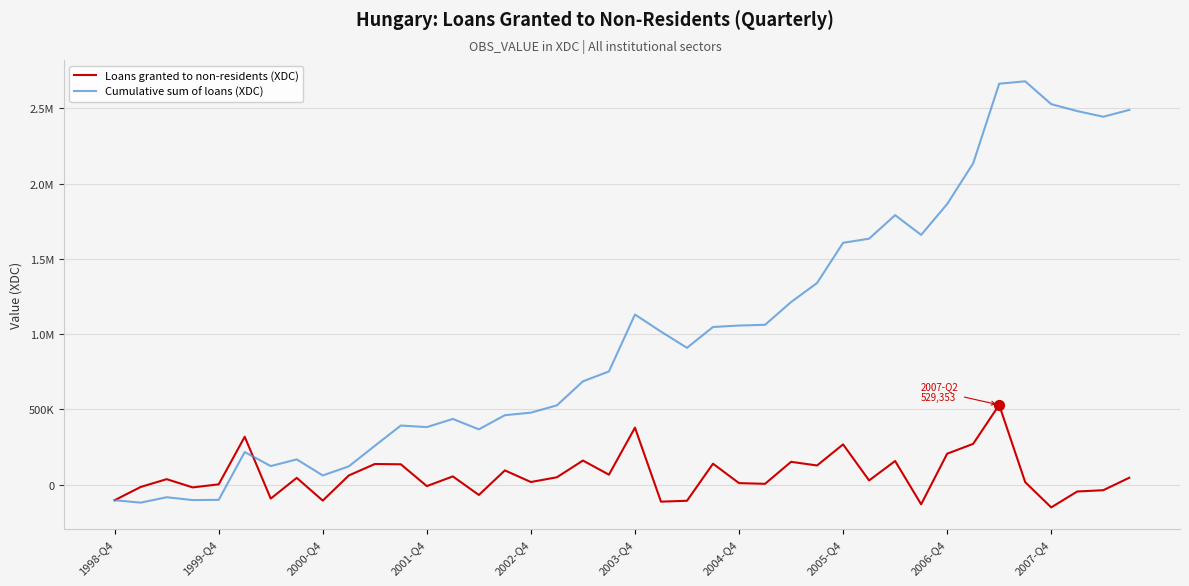

At which category is the sum across all series the highest?

34